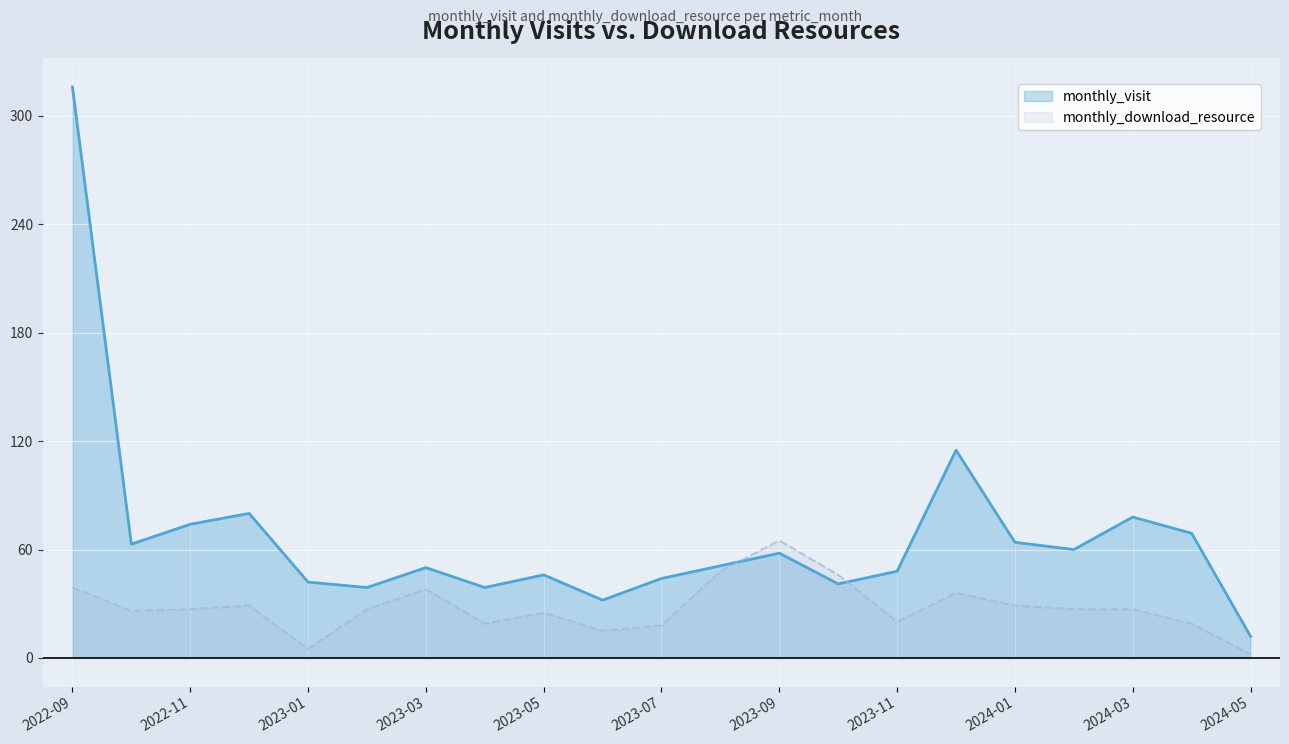

The monthly_download_resource series shows 26 at 2023-03. True or false?

False